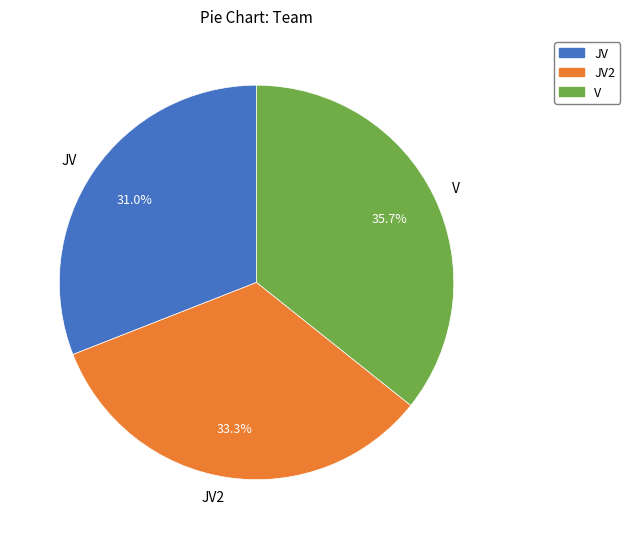

To the nearest percent, what is the difference between the largest and smallest slice percentages?

5%